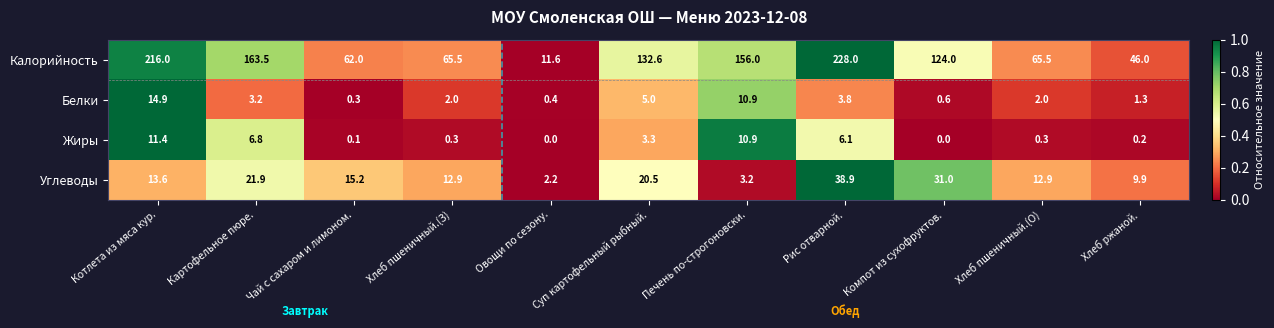

At Хлеб пшеничный.(З), list the series in order from largest to smallest.

Калорийность, Углеводы, Белки, Жиры